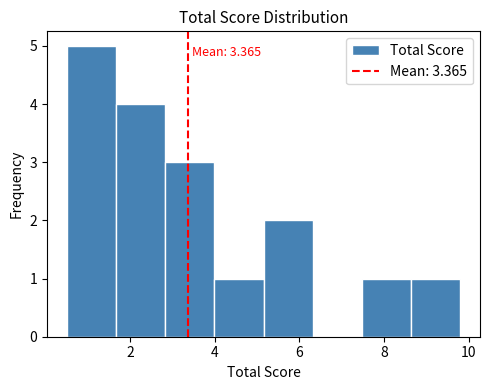

Over which range of the x-axis is the bar tallest?

0.6 to 1.6